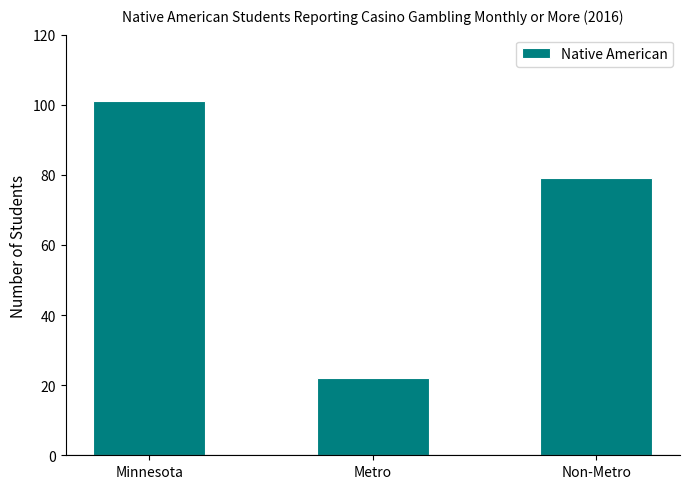

Between Non-Metro and Minnesota, which is larger?

Minnesota